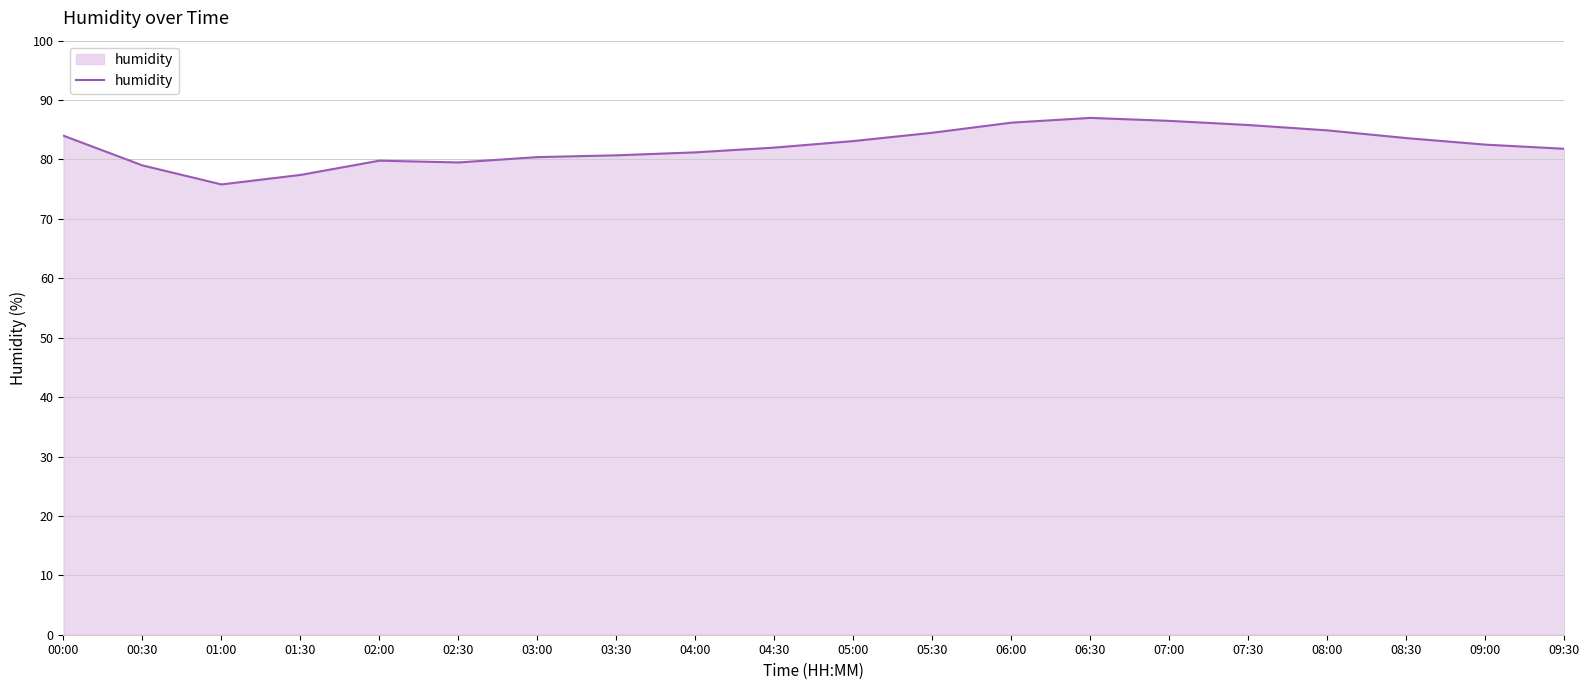

What is the average value?

82.3